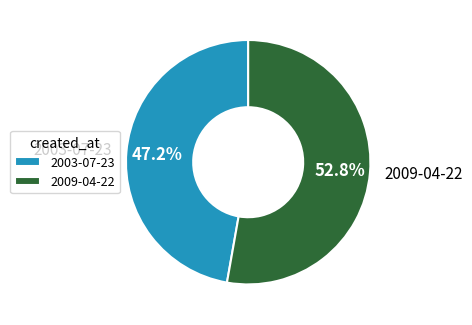

To the nearest percent, what portion does 2003-07-23 represent?

47%